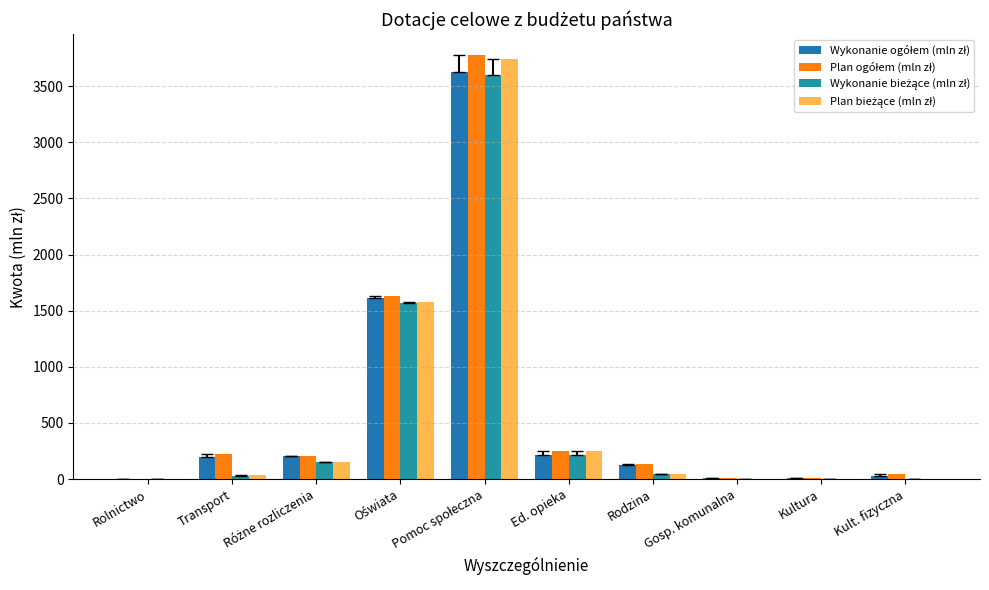

Reading right to left, extract all data points from this chart.

Wykonanie ogółem (mln zł): 29.9	6.4	12.1	129.0	215.8	3629.1	1614.1	202.3	197.4	4.4
Plan ogółem (mln zł): 41.1	7.3	13.7	135.8	251.7	3774.4	1635.2	201.6	221.0	4.4
Wykonanie bieżące (mln zł): 0.6	1.2	0.1	43.8	212.4	3603.3	1564.3	153.9	28.6	0.1
Plan bieżące (mln zł): 0.6	1.3	0.2	44.5	245.8	3741.7	1576.3	153.8	32.4	0.1